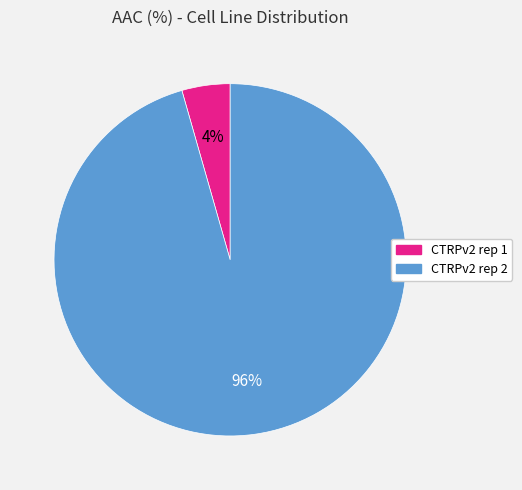

Which category has the biggest portion of the pie?

CTRPv2 rep 2